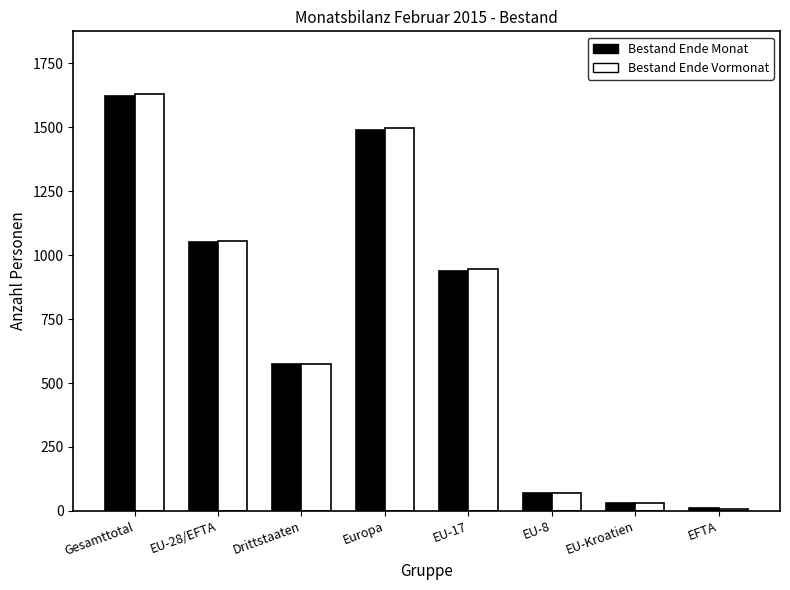

What is the difference between the Bestand Ende Monat values at EU-8 and EU-17?

871